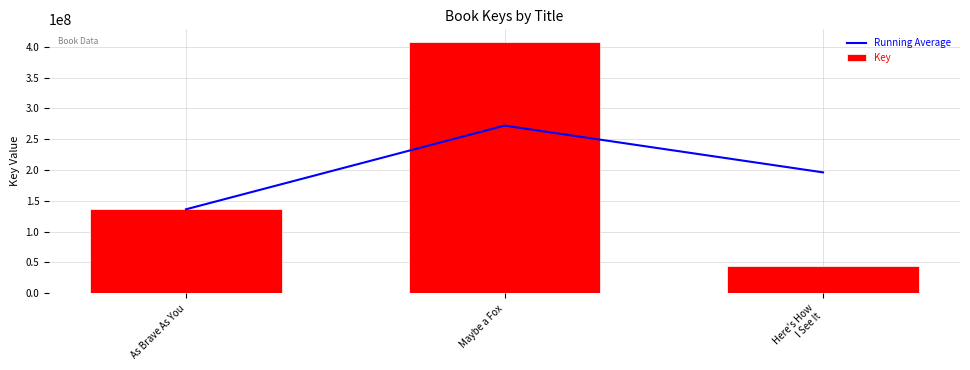

What is the highest value of the Running Average series?

272189200.5